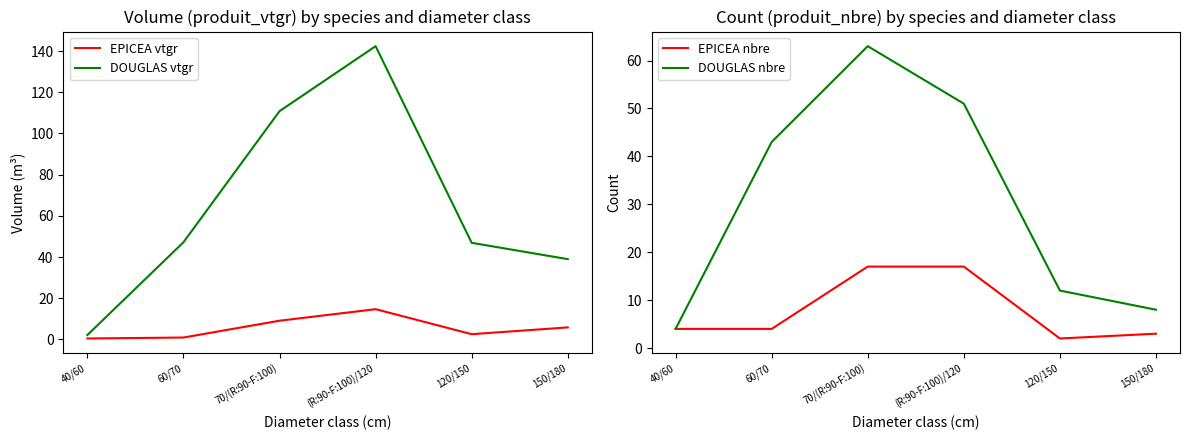

How many distinct data groups are displayed?

4